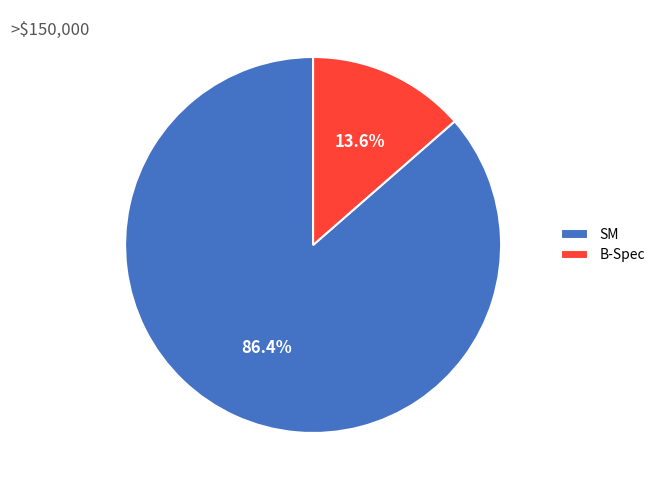

To the nearest percent, what is the combined percentage of B-Spec and SM?

100%